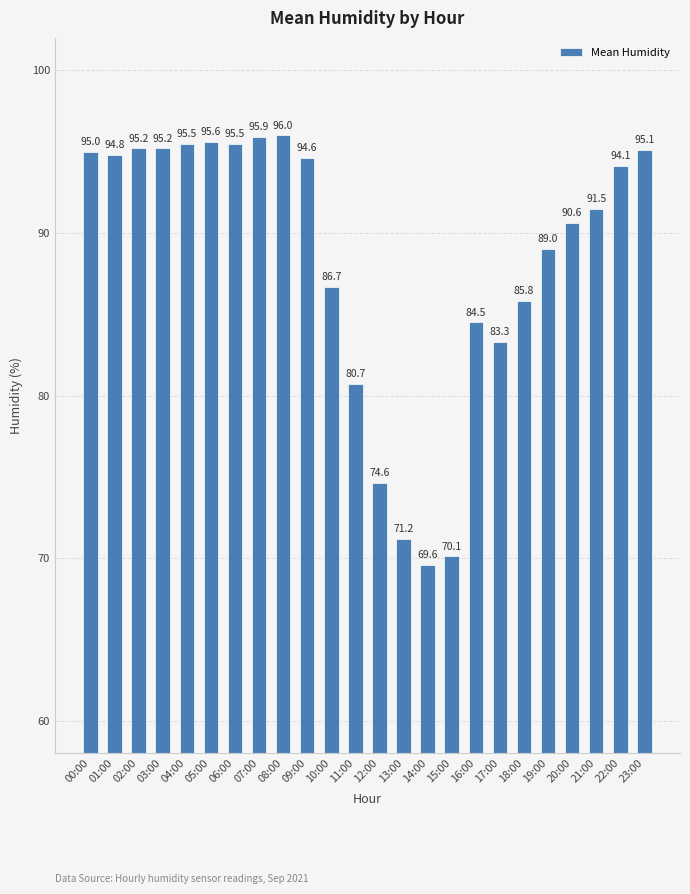

What is the change in value from 06:00 to 16:00?

-11.0